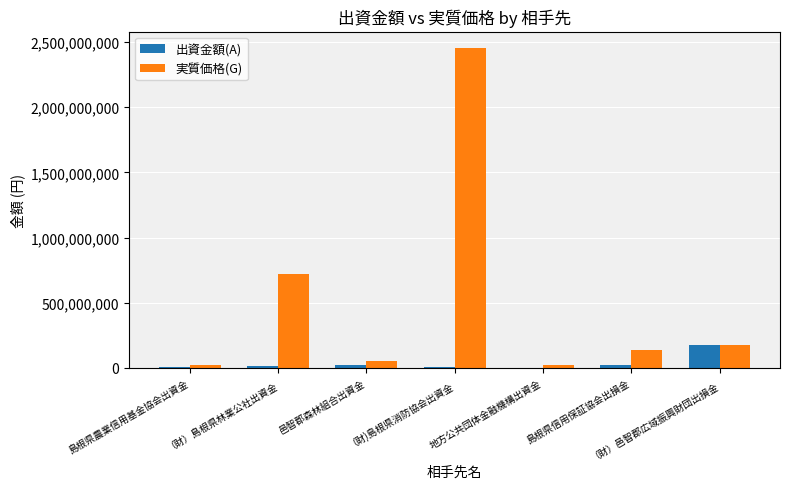

What is the average value of the 実質価格(G) series?

512518666